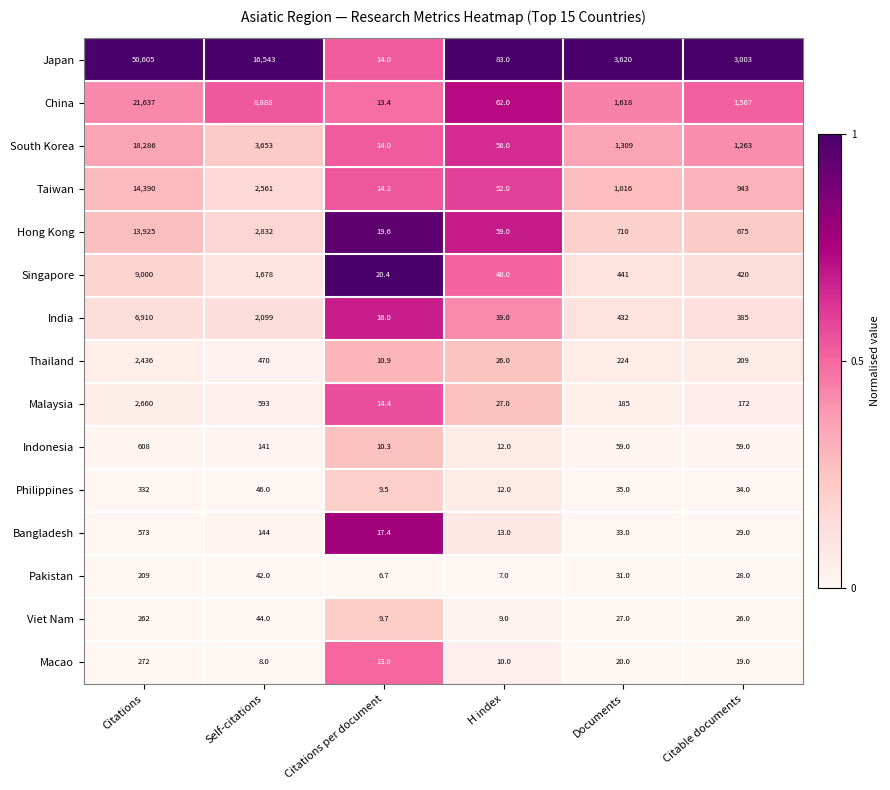

Is the value of South Korea at Citations greater than the value of Thailand at Self-citations?

Yes